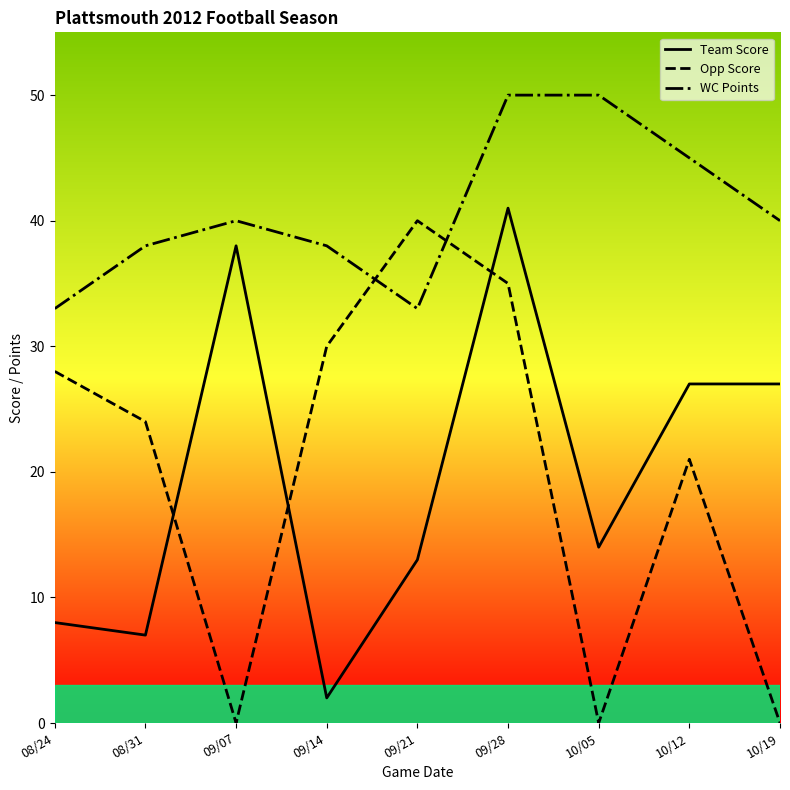

What value does the Team Score series have at 10/05?

14